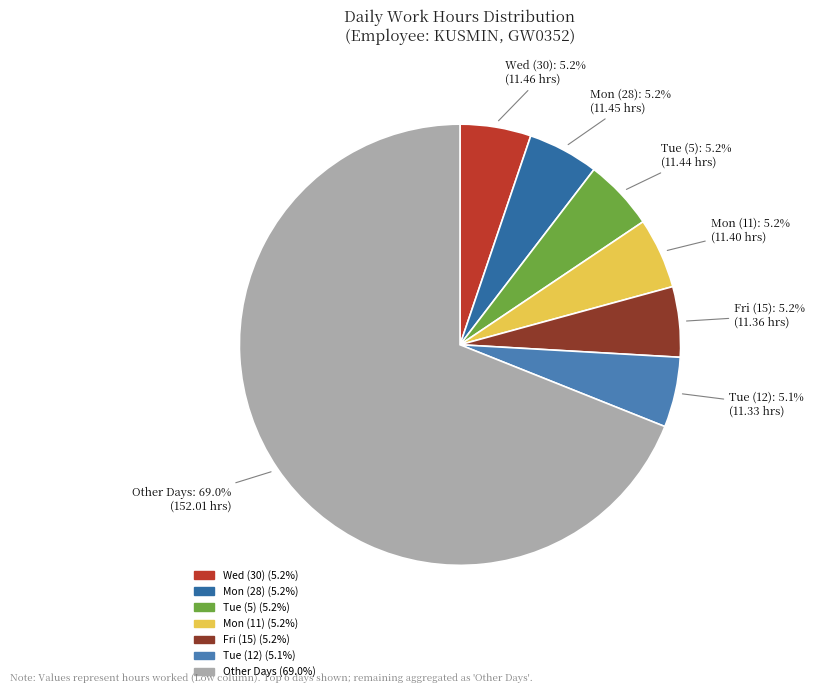

How many segments does this pie chart have?

7